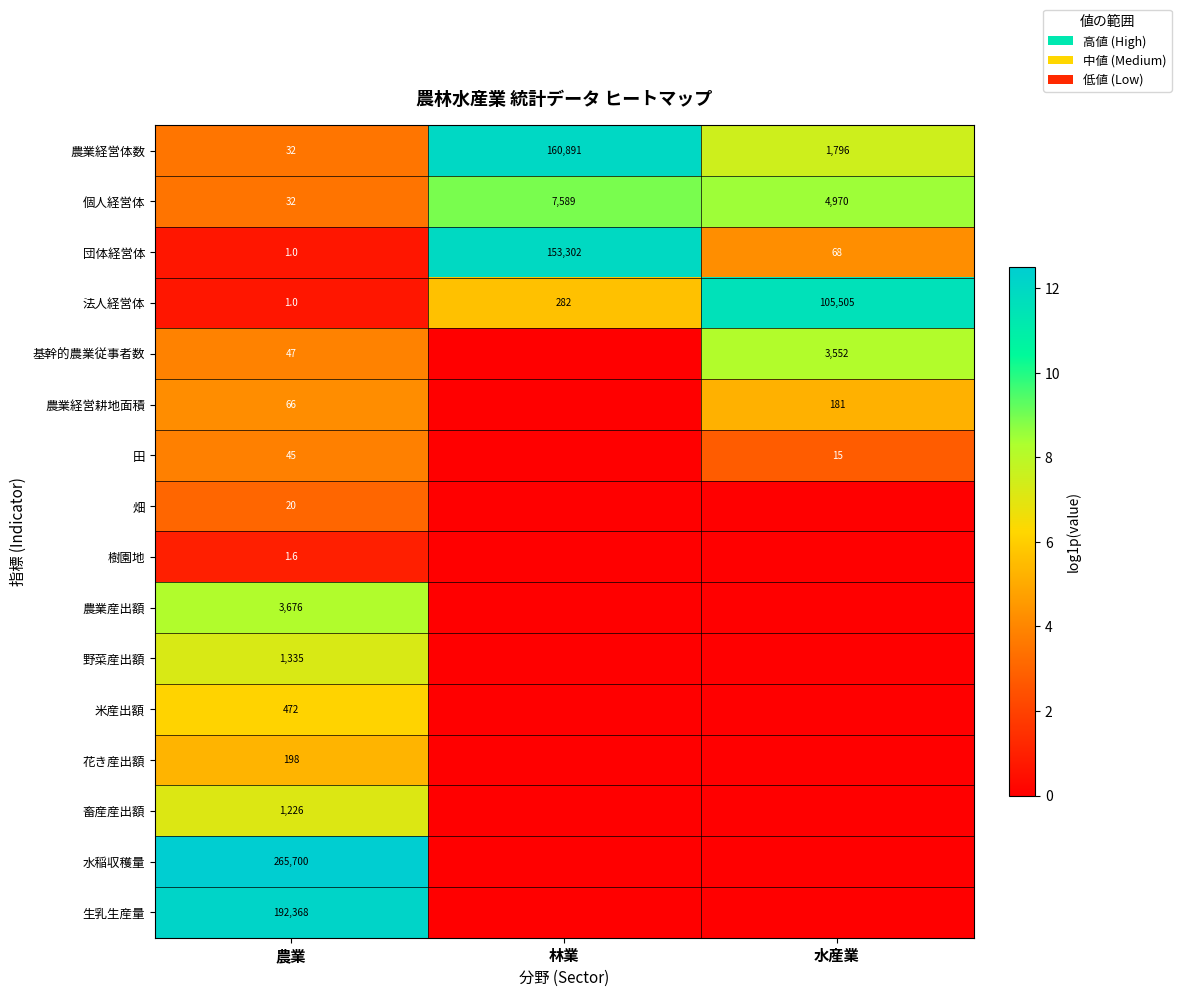

What is the difference between the 農業経営体数 values at 水産業 and 林業?

159095.0